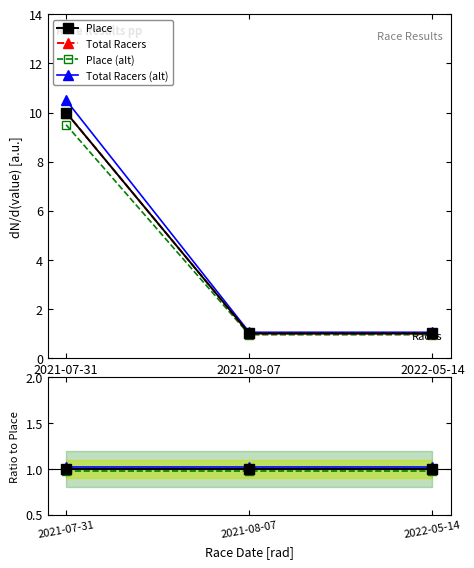

How many data points does each series have?

3